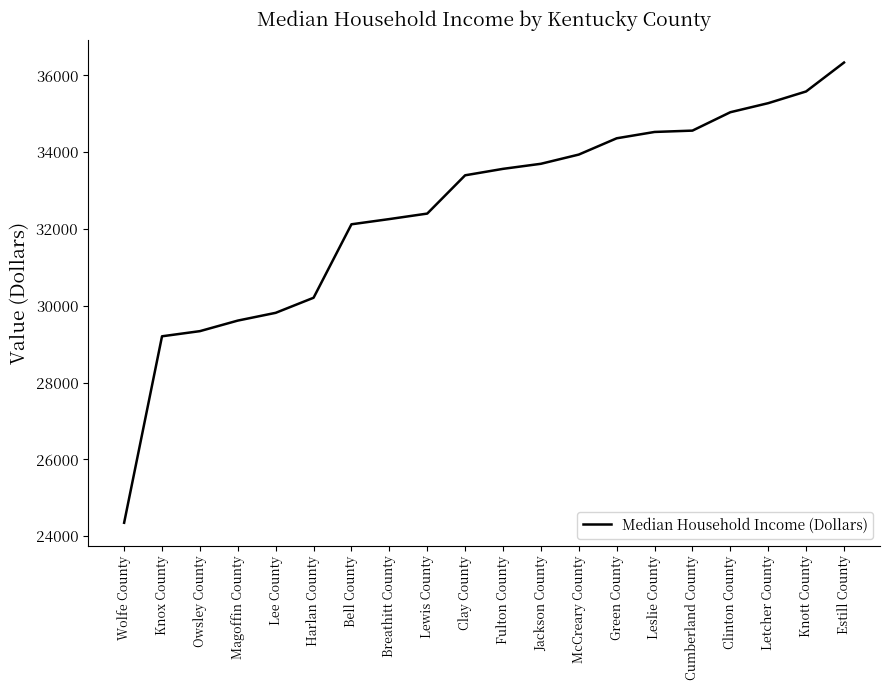

What is the ratio of the value at Green County to the value at Breathitt County?

1.1